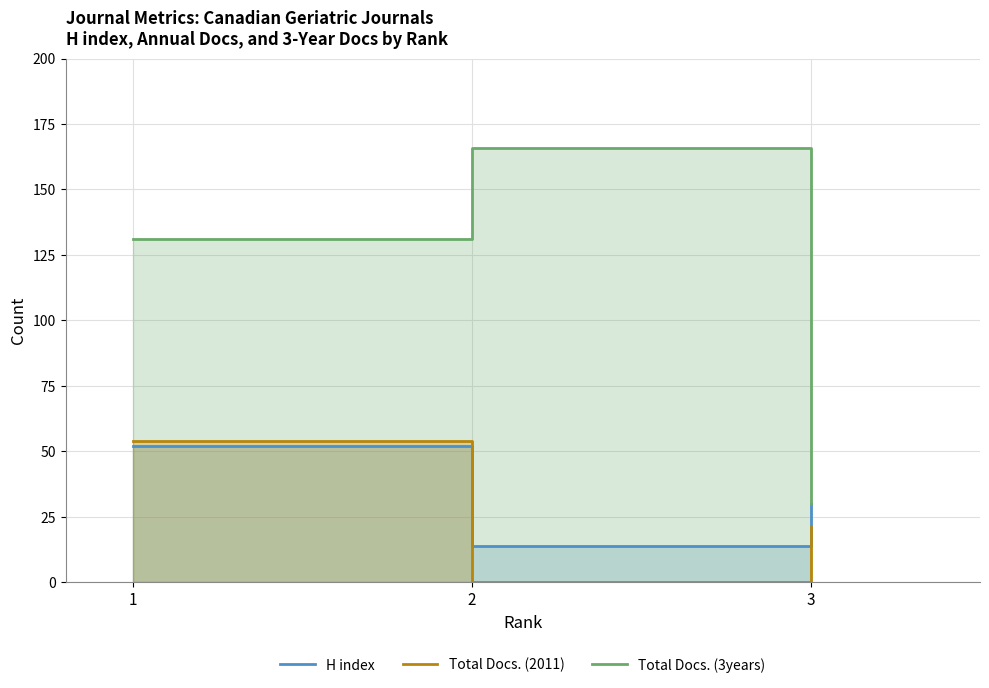

Reading left to right, list all the values displayed in this chart.

H index: 52	14	30
Total Docs. (2011): 54	0	21
Total Docs. (3years): 131	166	30